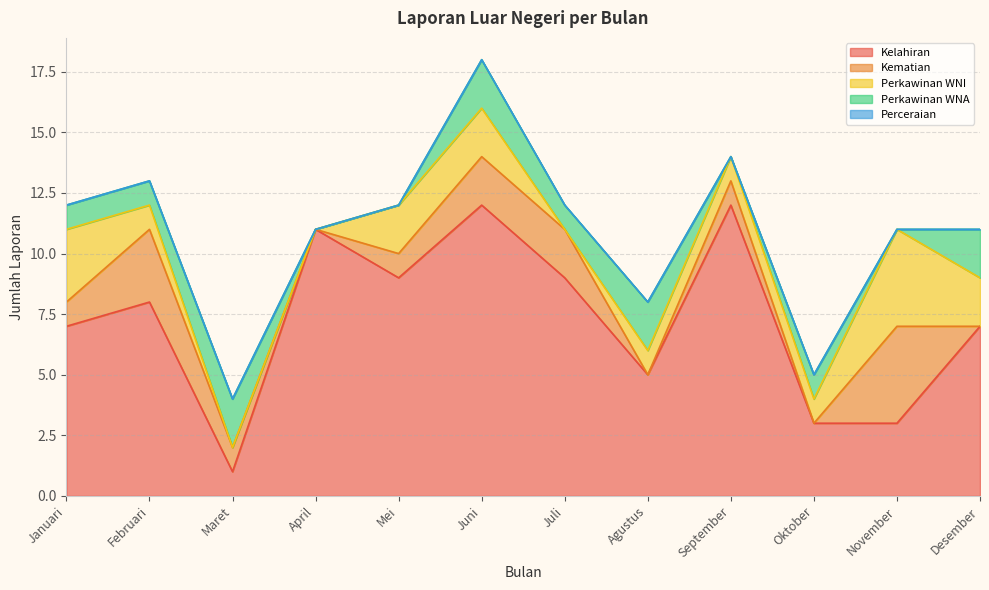

What is the maximum value for Laporan Luar Negeri Perkawinan WNA?

2